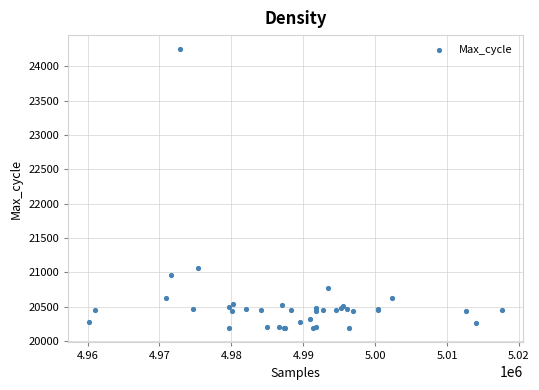

What Y value in the scatter plot is closest to 22216?

21062